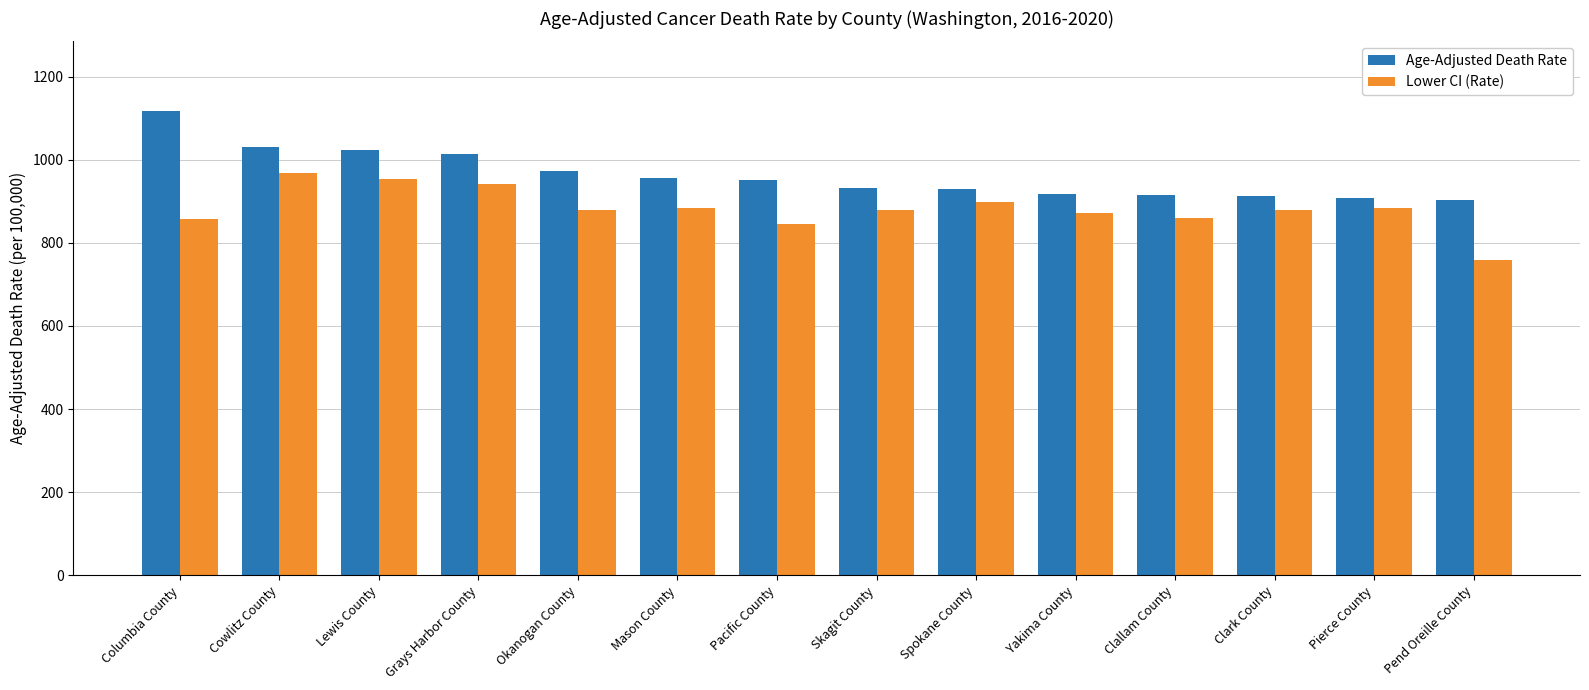

Is the value of Age-Adjusted Death Rate at Clallam County greater than the value of Lower CI (Rate) at Clallam County?

Yes